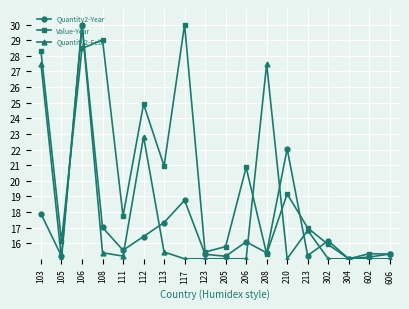

Which series changed the most between 205 and 213?

Quantity2-Feb